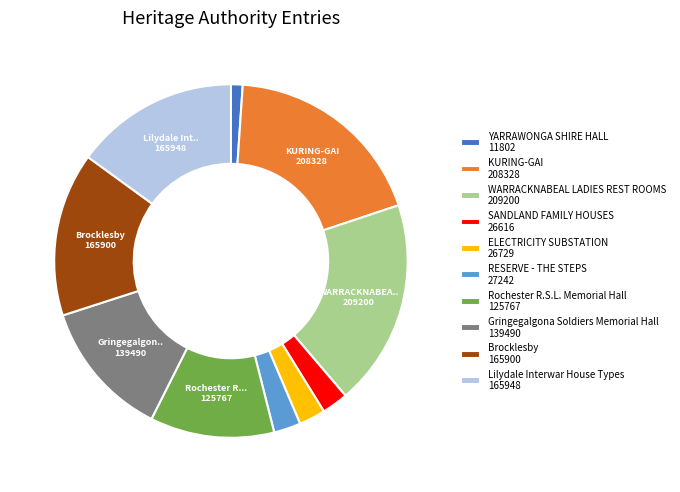

Which has a higher value, RESERVE - THE STEPS 27242 or Brocklesby 165900?

Brocklesby 165900